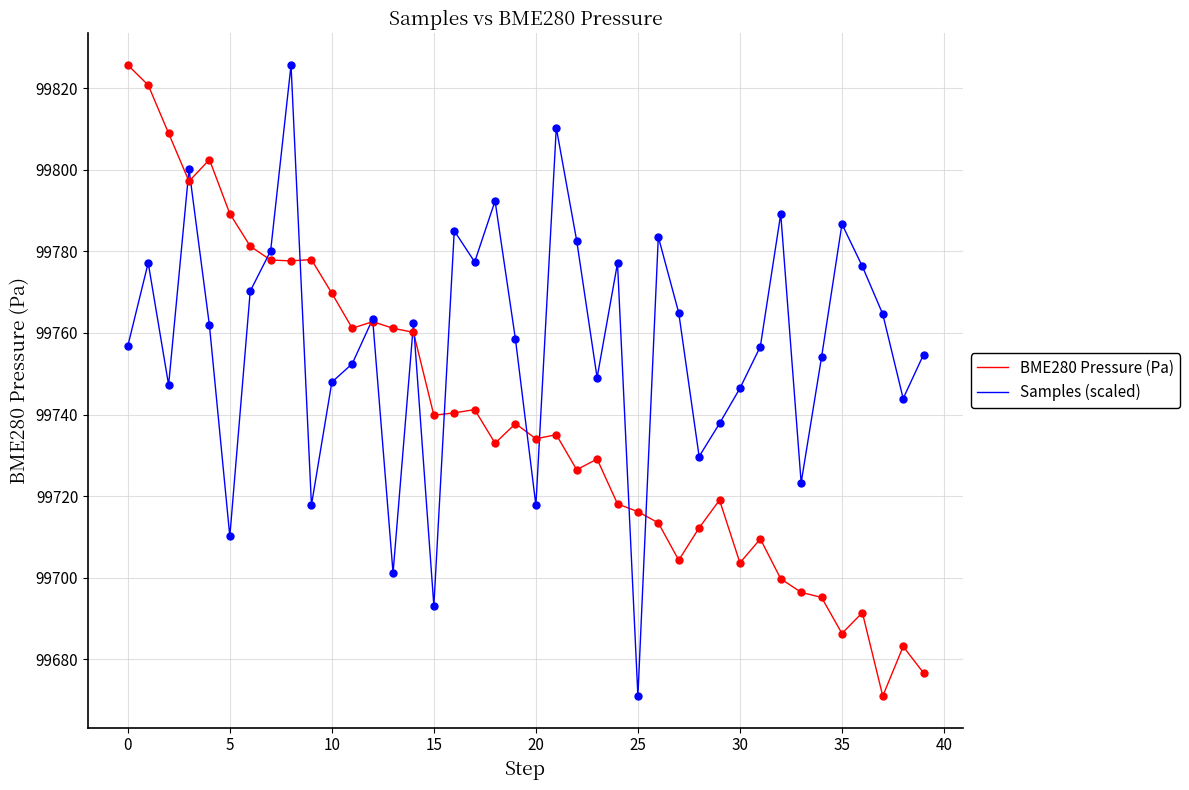

Which series has the largest total across all categories?

Samples (scaled)